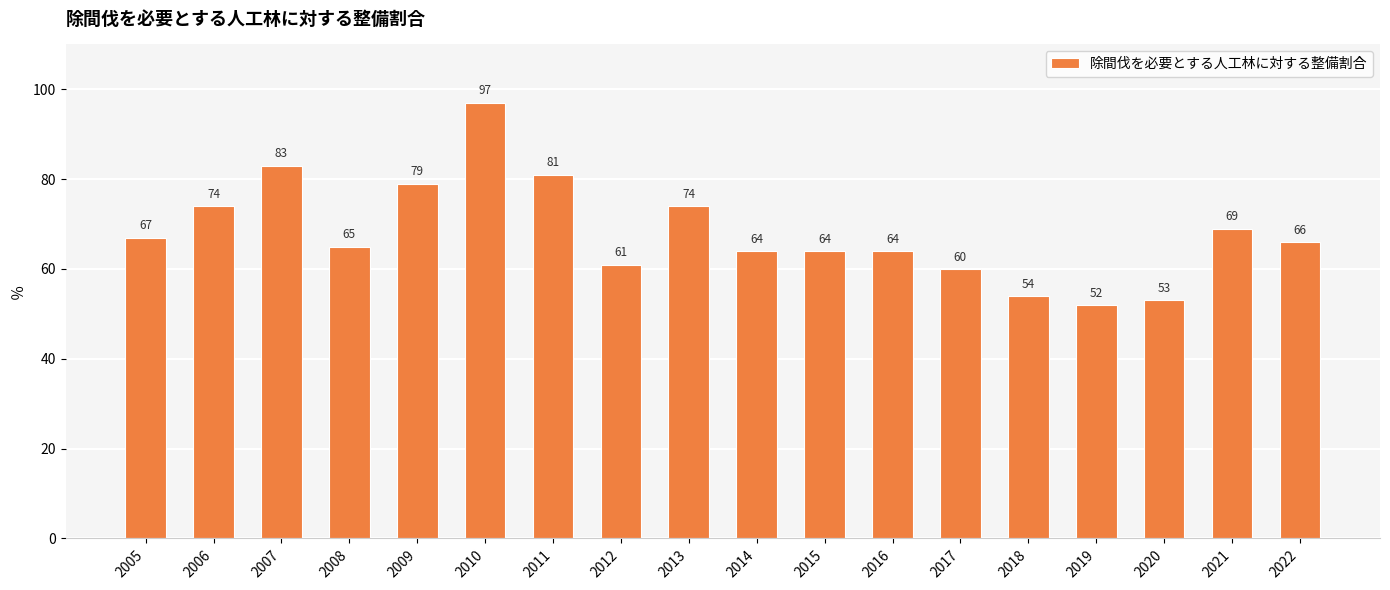

What is the maximum value shown in the chart?

97